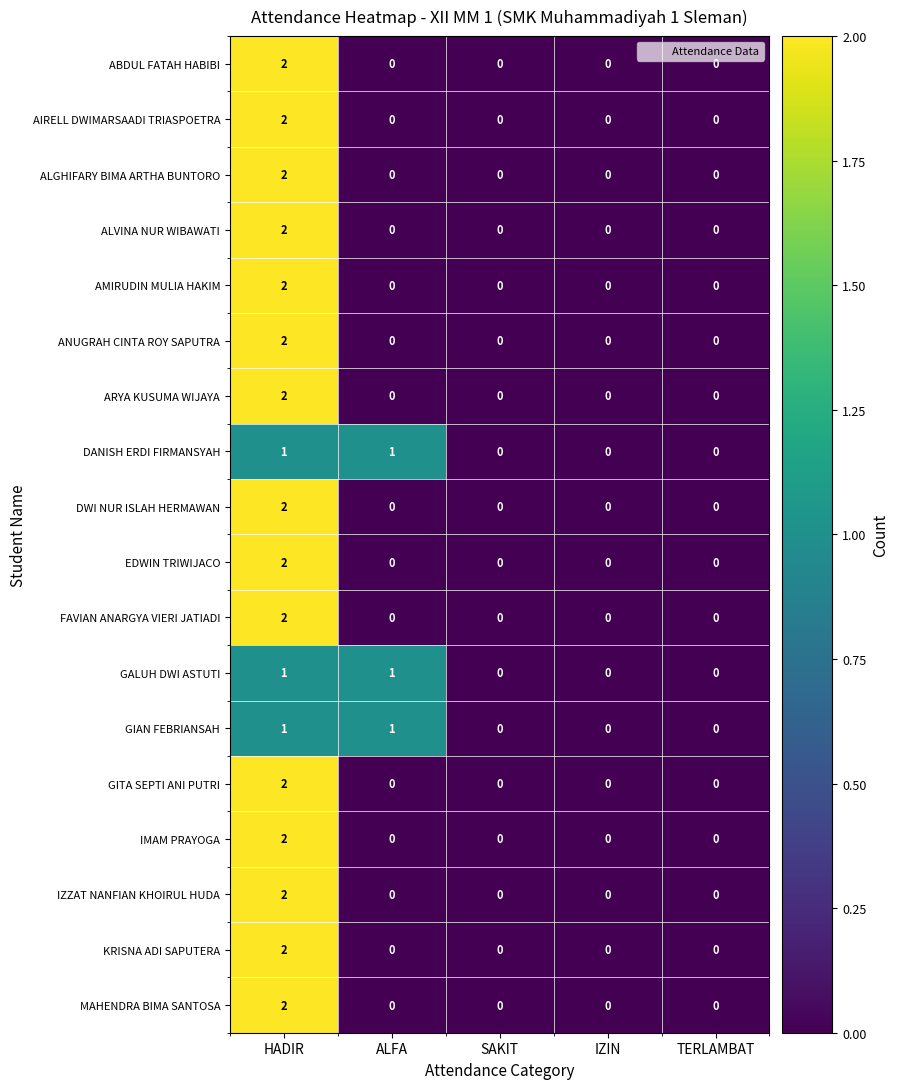

What is the total value across all series at HADIR?

33